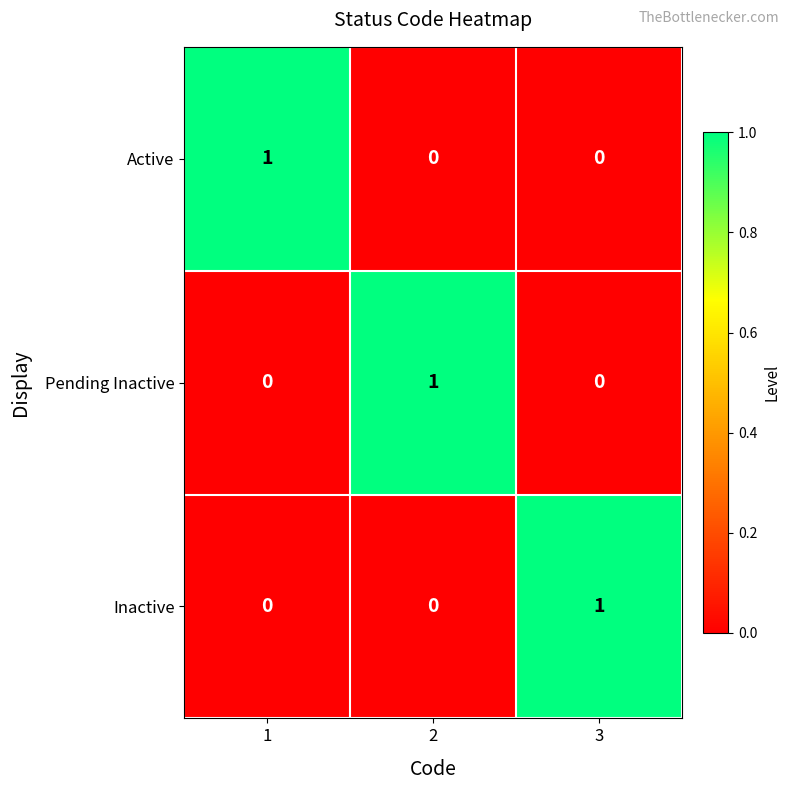

At how many categories does at least one series exceed 0?

3